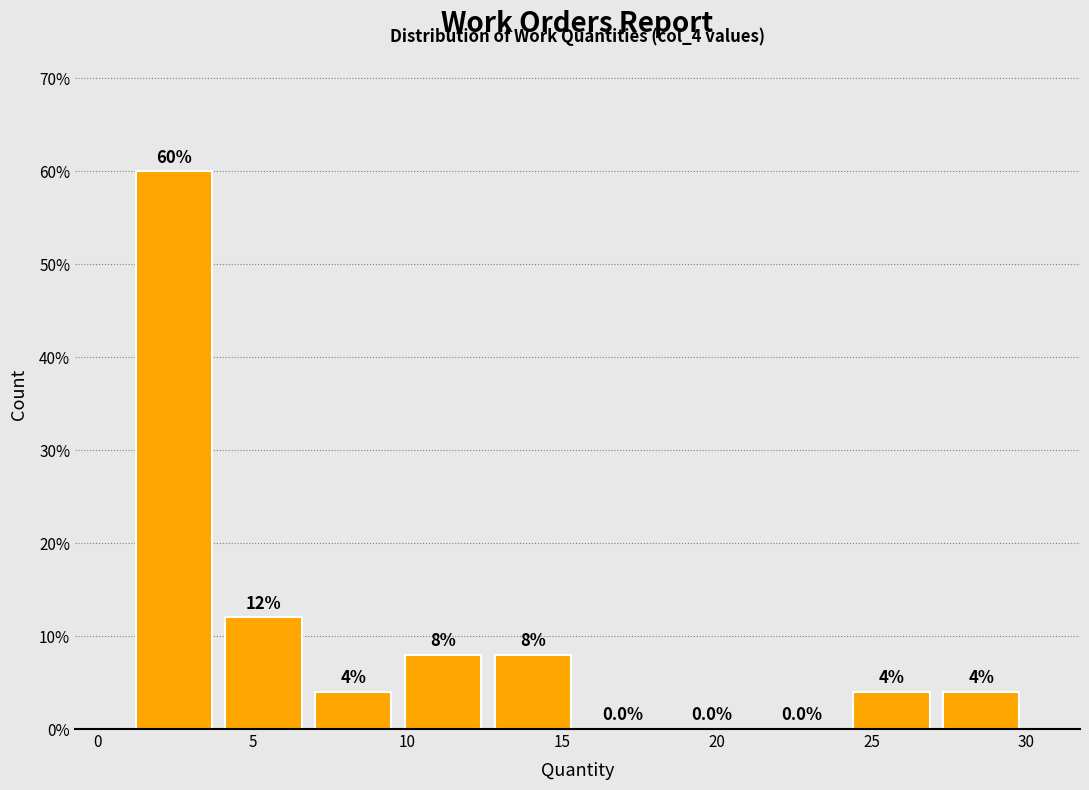

Reading left to right, list every bar in this chart as the range it spans on the x-axis followed by its height. The bar edges are not printed on the chart, so give them approximately, as read against the axis.

1.0 to 3.9: 60.0
3.9 to 6.8: 12.0
6.8 to 9.7: 4.0
9.7 to 12.6: 8.0
12.6 to 15.5: 8.0
15.5 to 18.4: 0.0
18.4 to 21.3: 0.0
21.3 to 24.2: 0.0
24.2 to 27.1: 4.0
27.1 to 30.0: 4.0